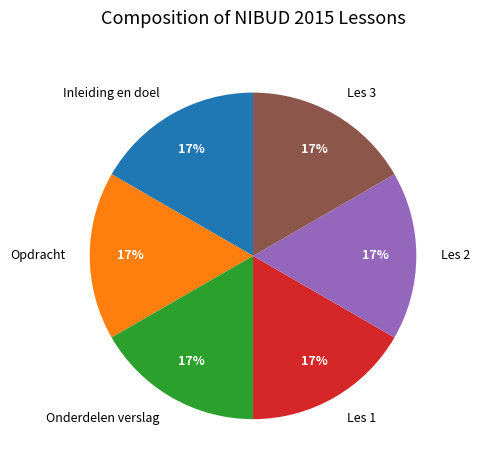

Count the number of slices in the pie.

6